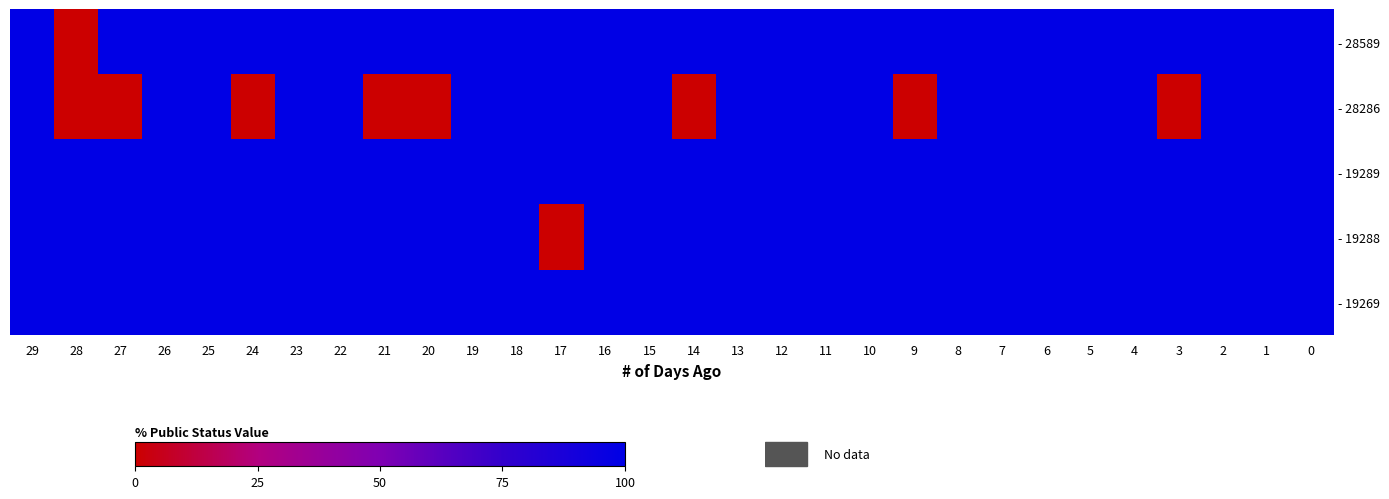

Is it true that - 19269 equals 0 at 9?

False